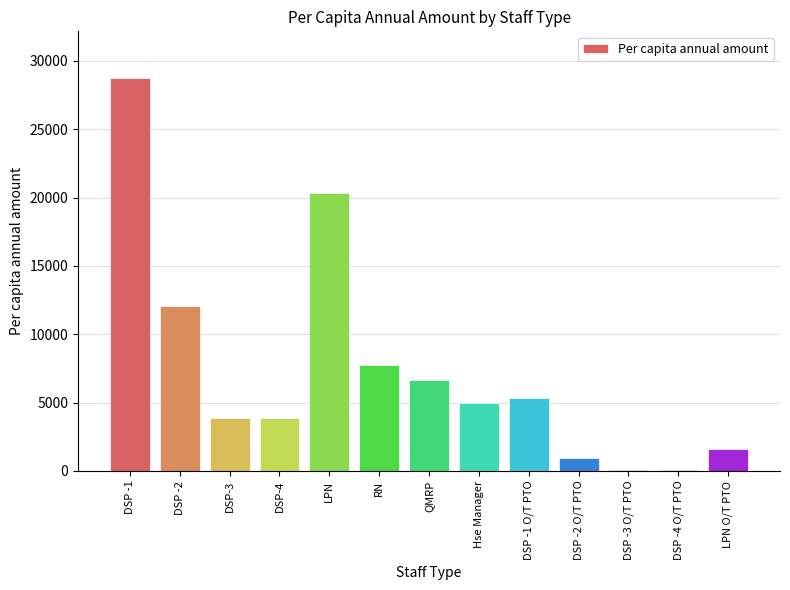

Reading left to right, list all the values displayed in this chart.

DSP -1=28710.9	DSP -2=12088.8	DSP-3=3841.9	DSP-4=3841.9	LPN=20314.4	RN=7727.2	QMRP=6622.7	Hse Manager=4967.0	DSP -1 O/T PTO=5326.3	DSP -2 O/T PTO=944.3	DSP -3 O/T PTO=95.4	DSP -4 O/T PTO=95.4	LPN O/T PTO=1586.8